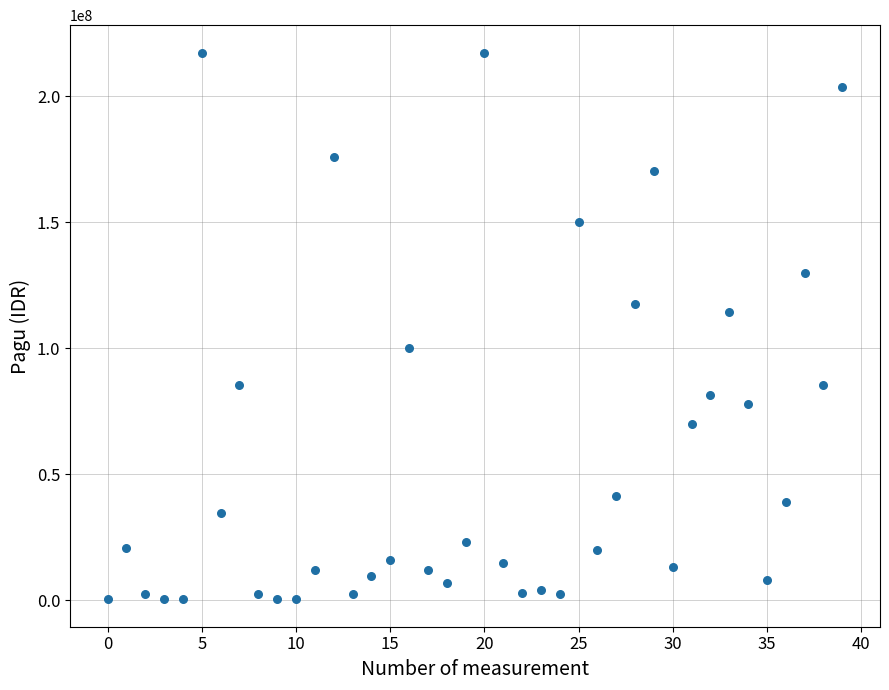

What Y value in the scatter plot is closest to 108830000?

114296000